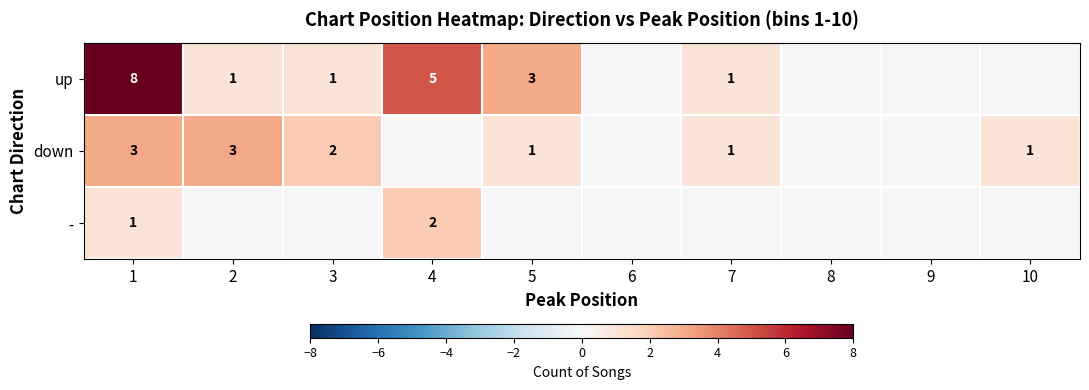

True or false: - has a value of 0 at 1.

False